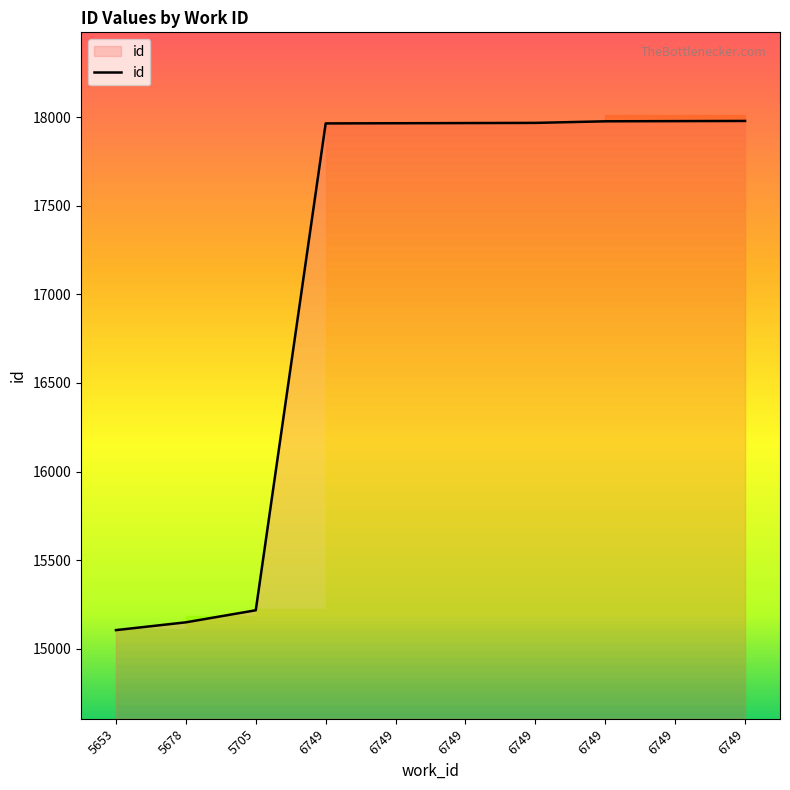

Rank the categories by value from highest to lowest.

6749, 6749, 6749, 6749, 6749, 6749, 6749, 5705, 5678, 5653